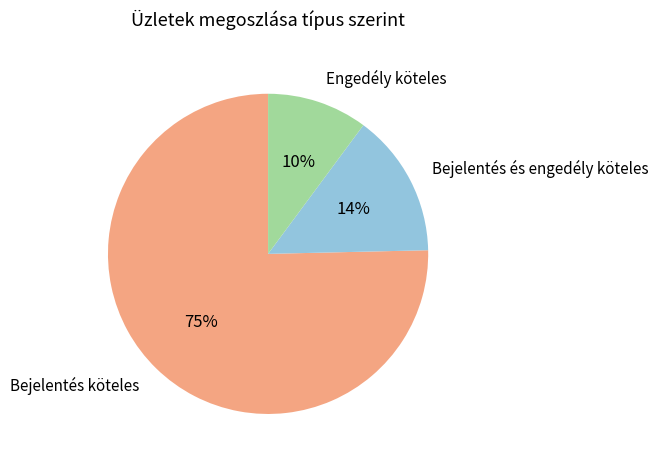

How many slices are in this pie chart?

3